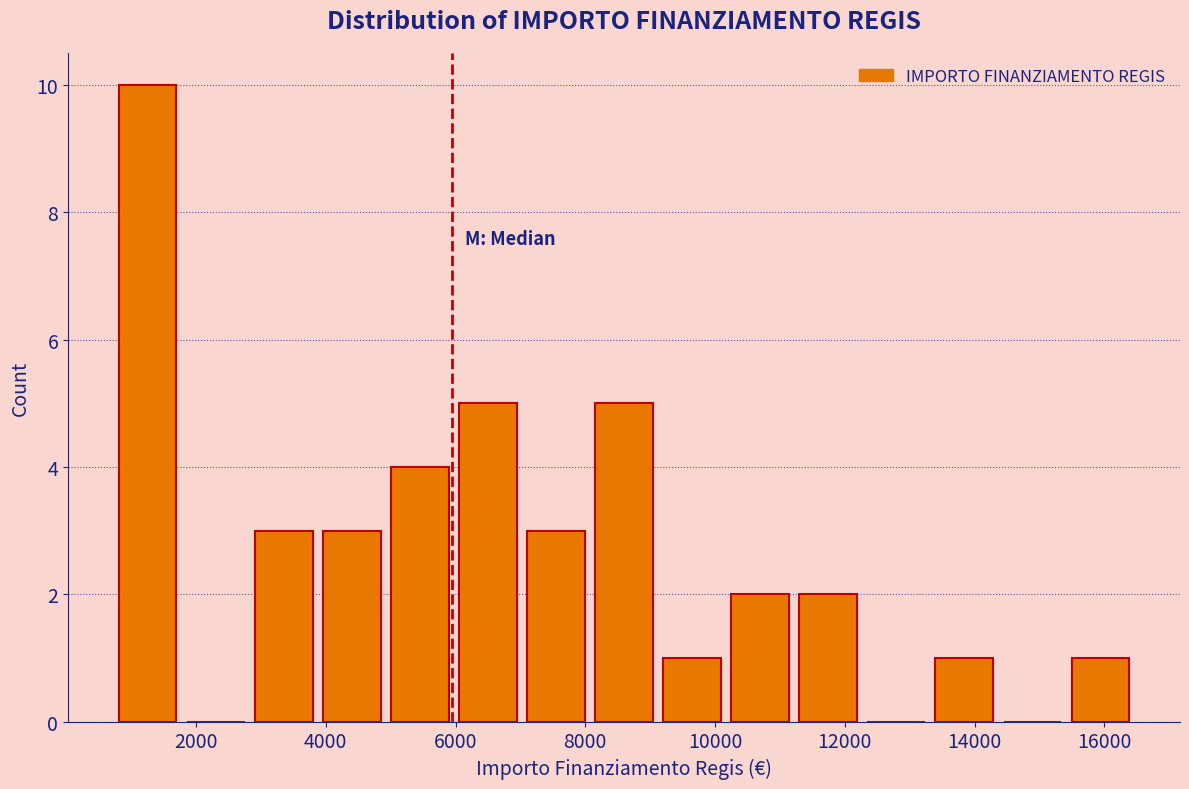

Reading left to right, transcribe this chart: for each bar, give the range it covers on the x-axis and its height. Neither the bar edges nor the heights are printed on the chart, so give them approximately, as read against the axes.

800 to 1800: 10
1800 to 2800: 0
2800 to 3800: 3
3800 to 5000: 3
5000 to 6000: 4
6000 to 7000: 5
7000 to 8000: 3
8000 to 9200: 5
9200 to 10200: 1
10200 to 11200: 2
11200 to 12200: 2
12200 to 13400: 0
13400 to 14400: 1
14400 to 15400: 0
15400 to 16400: 1